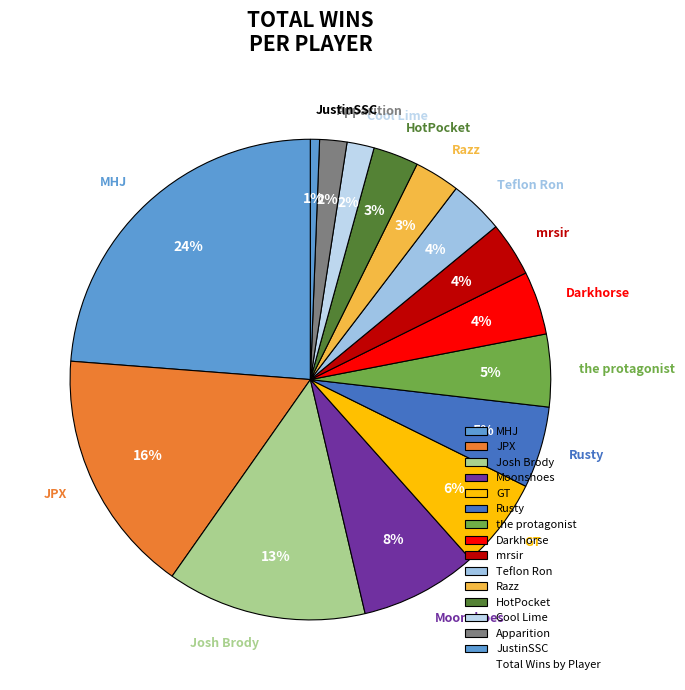

Do Razz and Moonshoes together represent more than half of the pie?

No